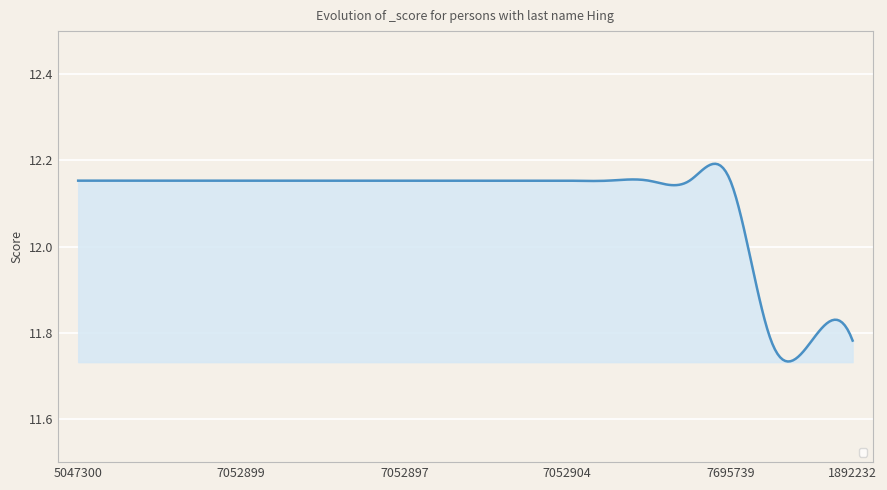

What is the difference between the maximum and minimum values?

0.5